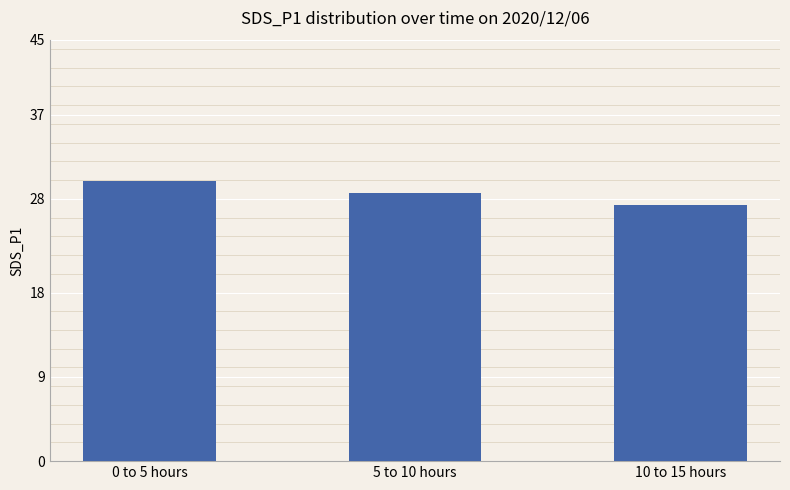

Reading left to right, transcribe all the data shown in this chart.

0 to 5 hours=29.9	5 to 10 hours=28.6	10 to 15 hours=27.4